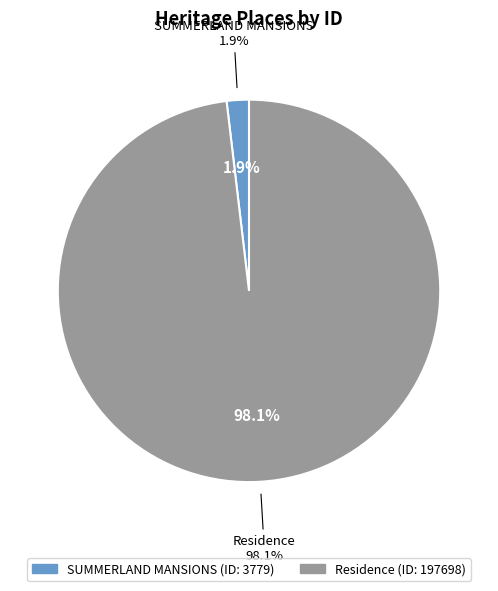

Which category has the smallest portion of the pie?

SUMMERLAND MANSIONS